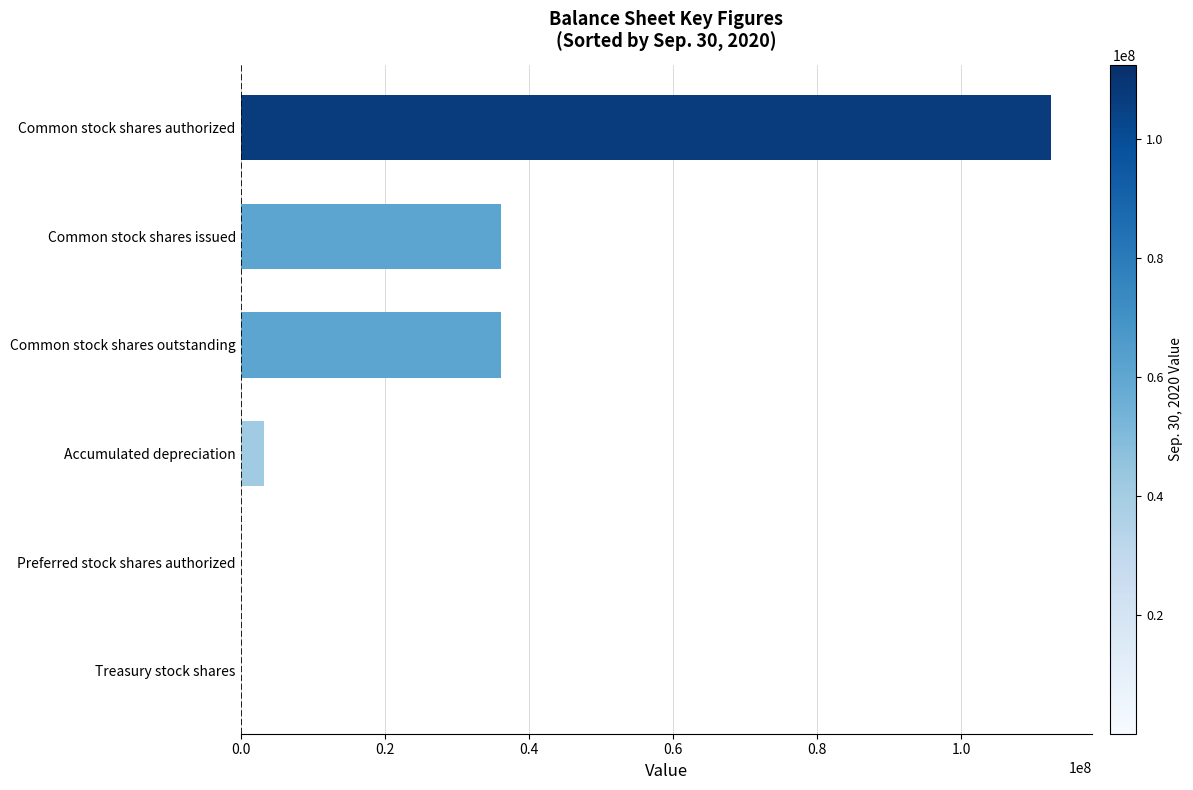

Are the bars horizontal?

Yes